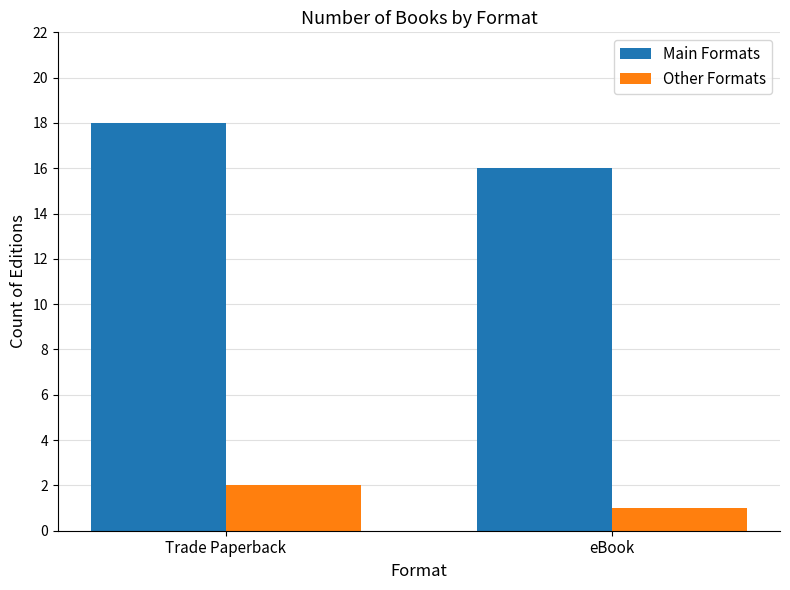

Reading right to left, what are all the values shown in this chart?

Main Formats: eBook=16	Trade Paperback=18
Other Formats: eBook=1	Trade Paperback=2